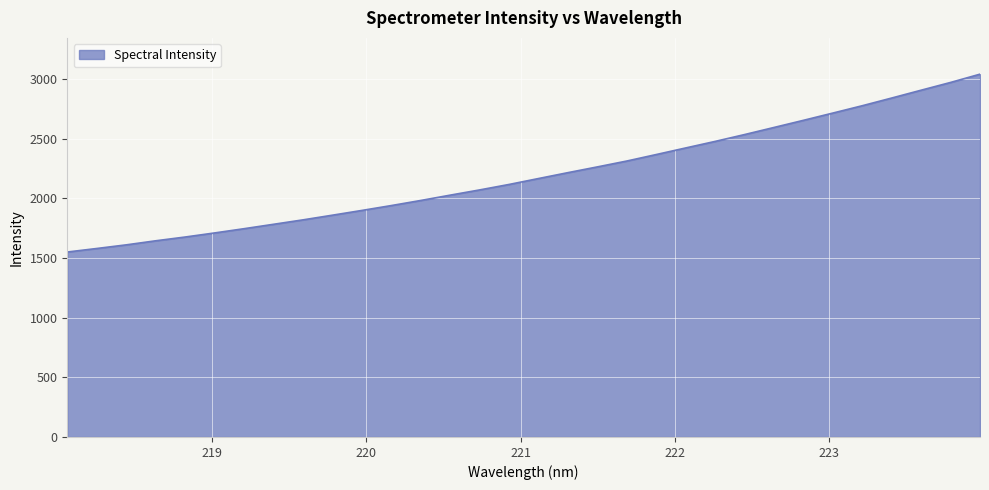

What is the difference between the maximum and minimum values?

1489.8